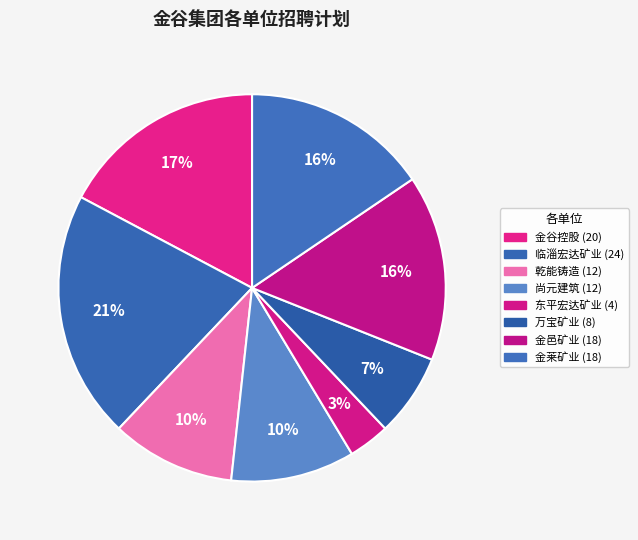

How many segments does this pie chart have?

8